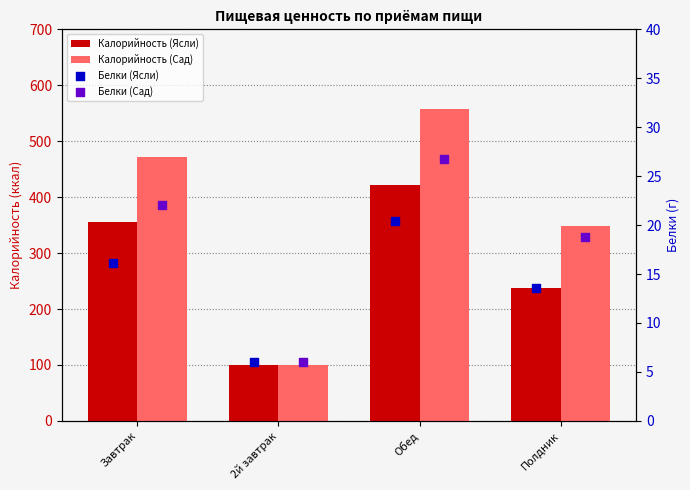

What are all the series names shown in the legend?

Калорийность (Ясли), Калорийность (Сад), Белки (Ясли), Белки (Сад)